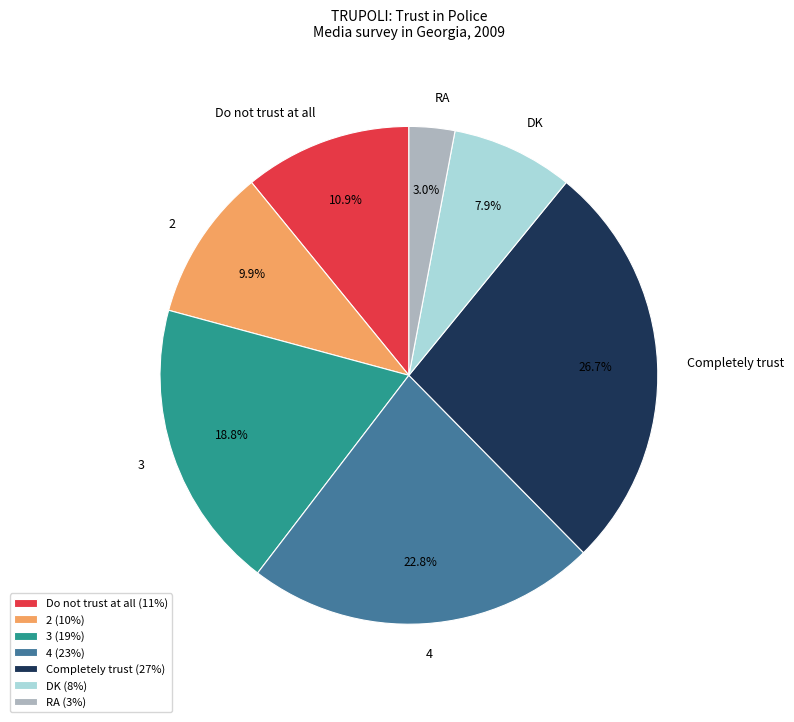

What is the total percentage of 3 and Do not trust at all?

29.7%